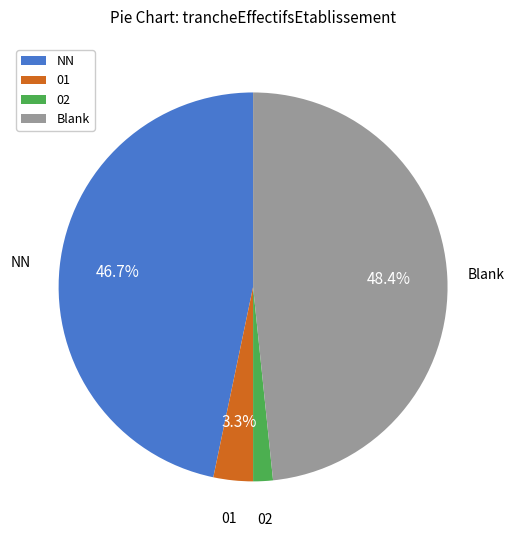

Does any single category account for the majority?

No